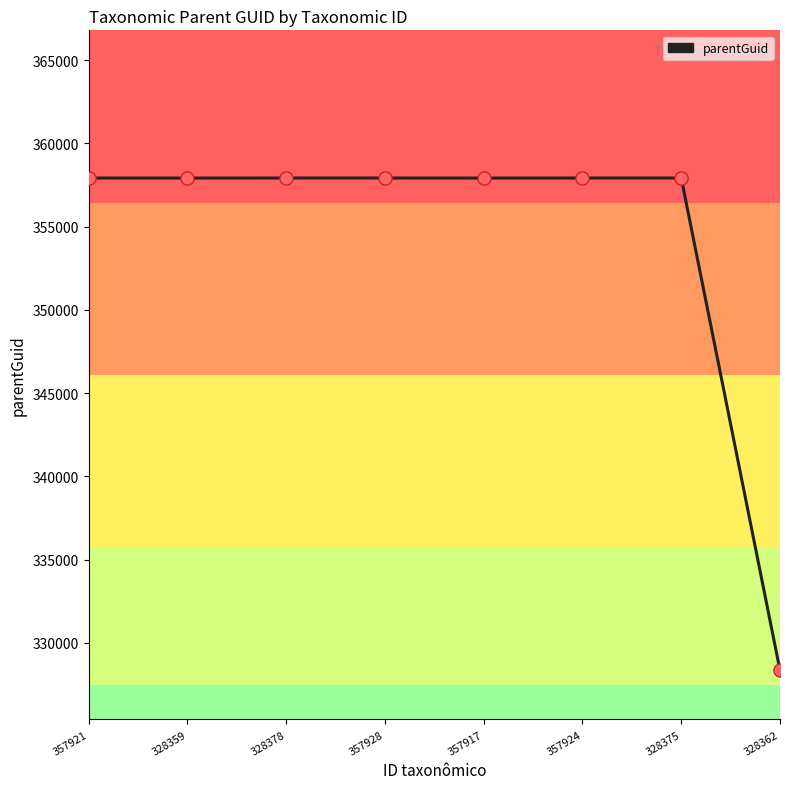

What is the change in value from 357917 to 328362?

-29555